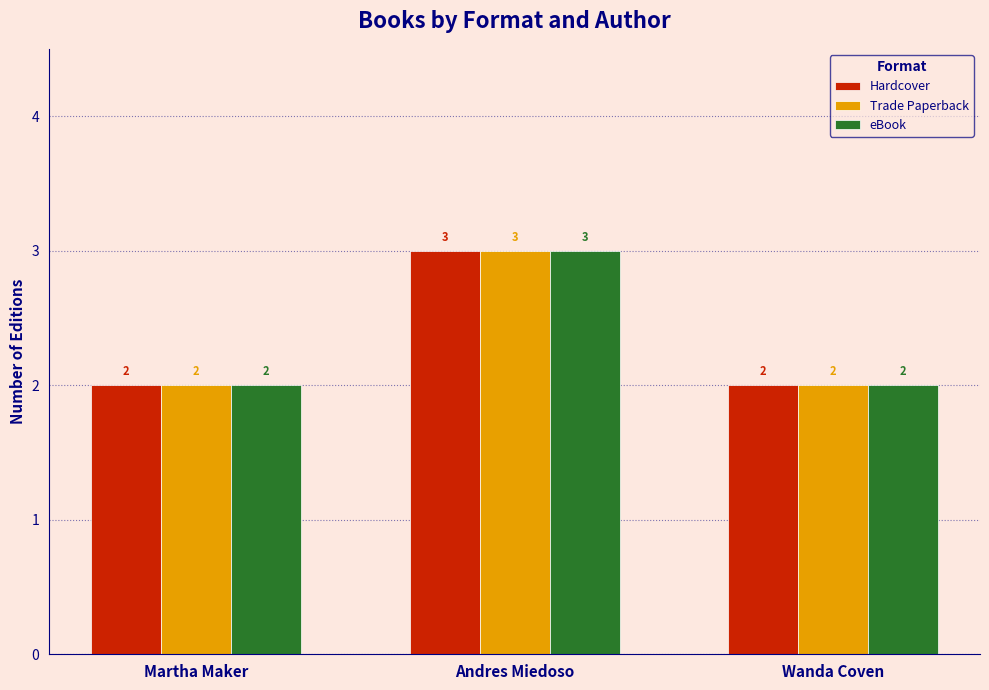

How many values in the eBook series exceed 2?

1